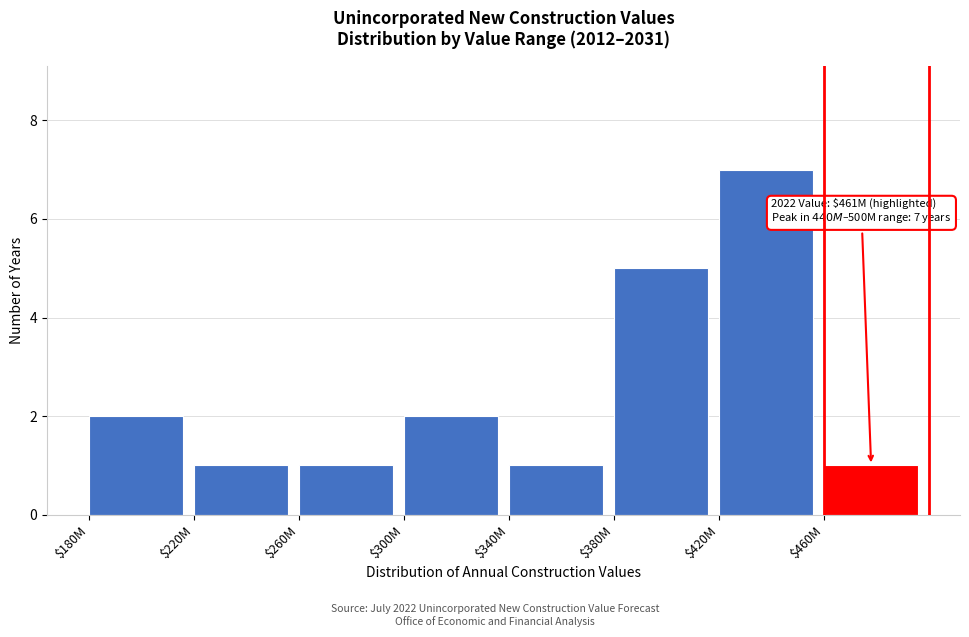

Reading left to right, extract all data points from this chart.

2	1	1	2	1	5	7	1